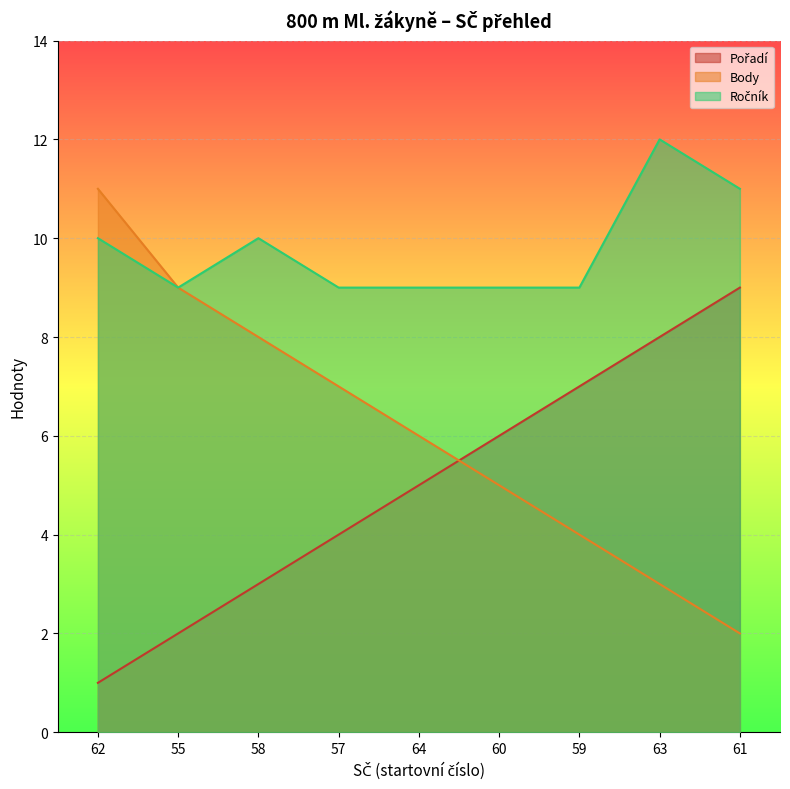

Which series changed the most between 60 and 63?

Ročník